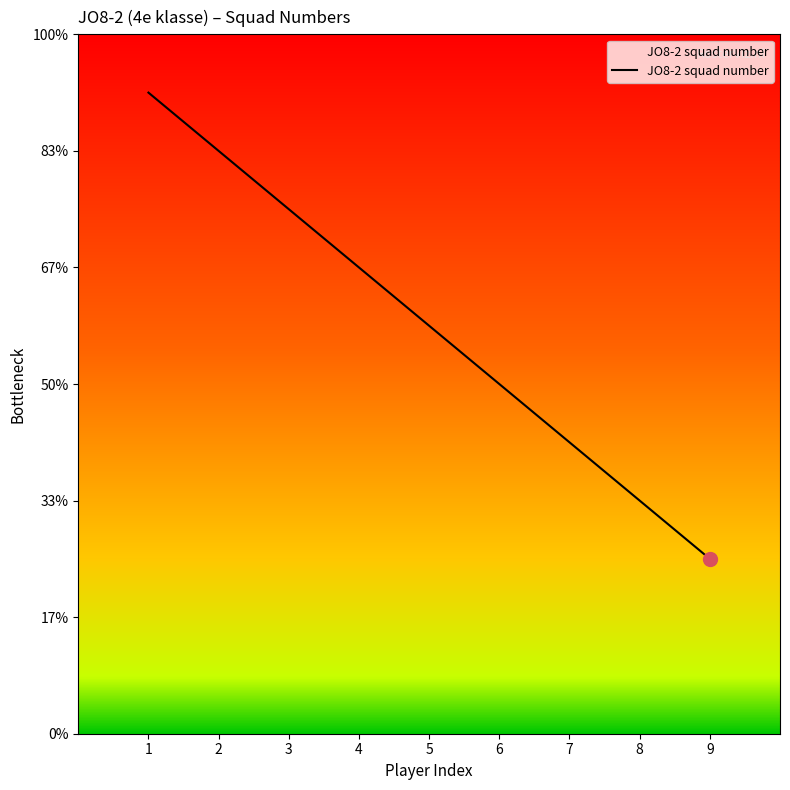

Rank the categories by value from lowest to highest.

9, 8, 7, 6, 5, 4, 3, 2, 1